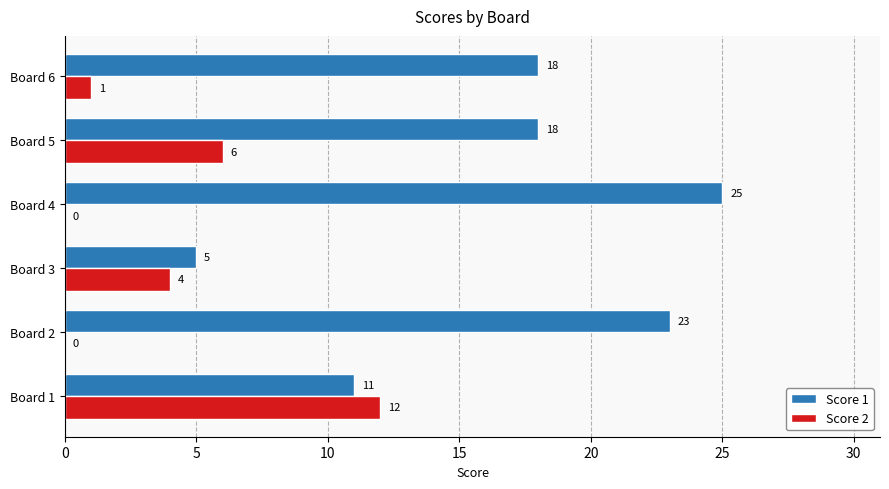

Between Board 1 and Board 6, which series saw the biggest shift?

Score 2